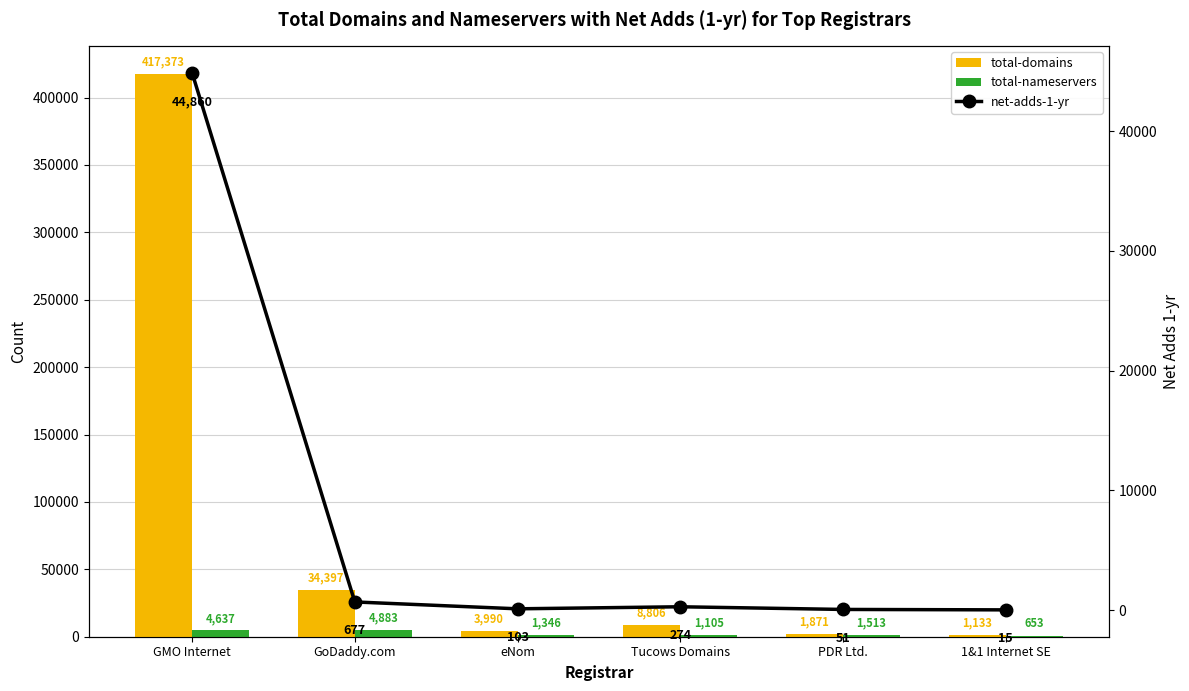

The value of net-adds-1-yr at GMO Internet is 24298. True or false?

False